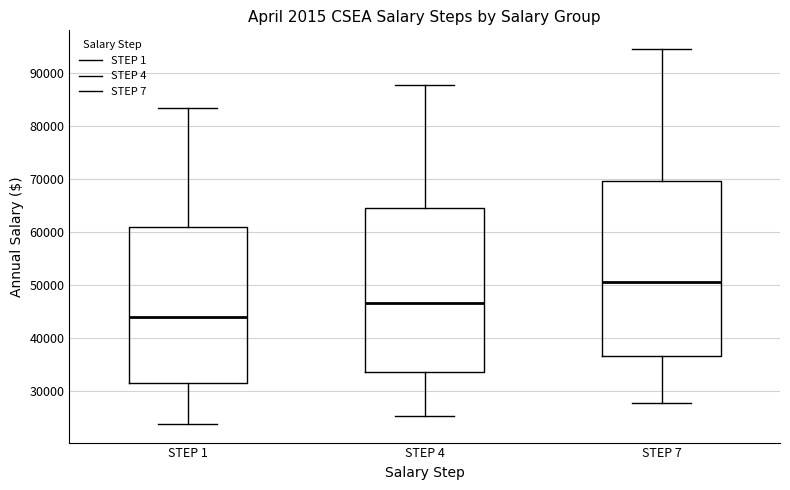

Reading left to right, read every box against the y-axis: the position of its median line, the range the box covers, and the ends of its whiskers. The values are not printed on the chart, so give them approximately, as read against the axis.

STEP 1: median 44000, box 31000 to 61000, whiskers 24000 to 83000
STEP 4: median 47000, box 34000 to 64000, whiskers 25000 to 88000
STEP 7: median 51000, box 37000 to 70000, whiskers 28000 to 94000